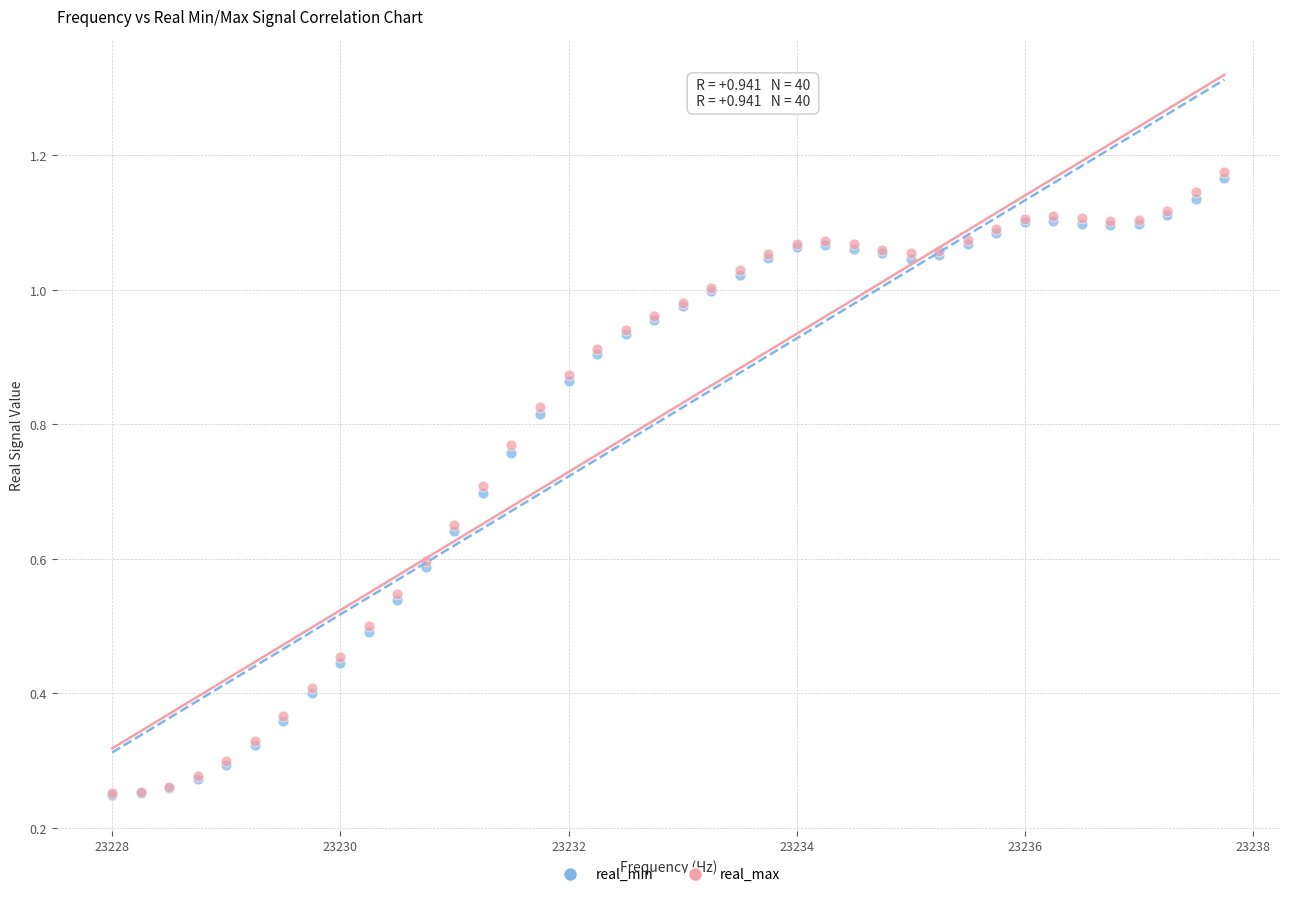

What are all the series names shown in the legend?

real_min, real_max